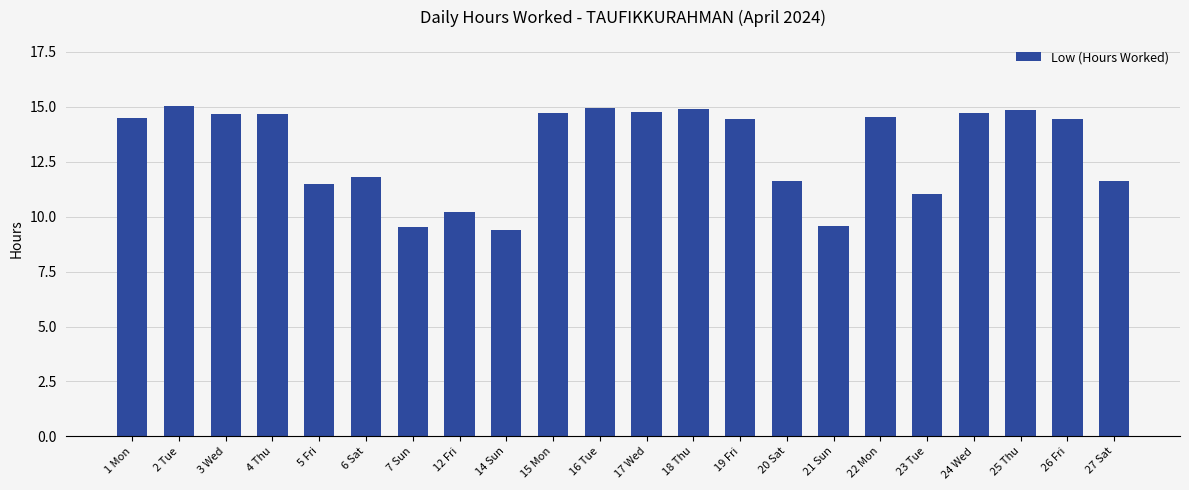

Which has a higher value, 21 Sun or 22 Mon?

22 Mon